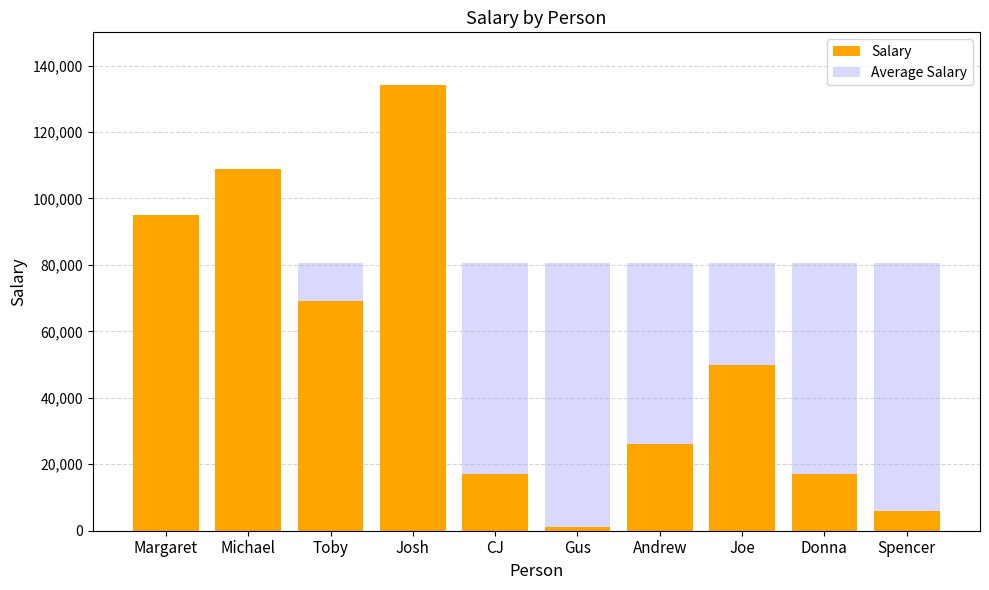

Is it true that Salary equals 10696 at Andrew?

False